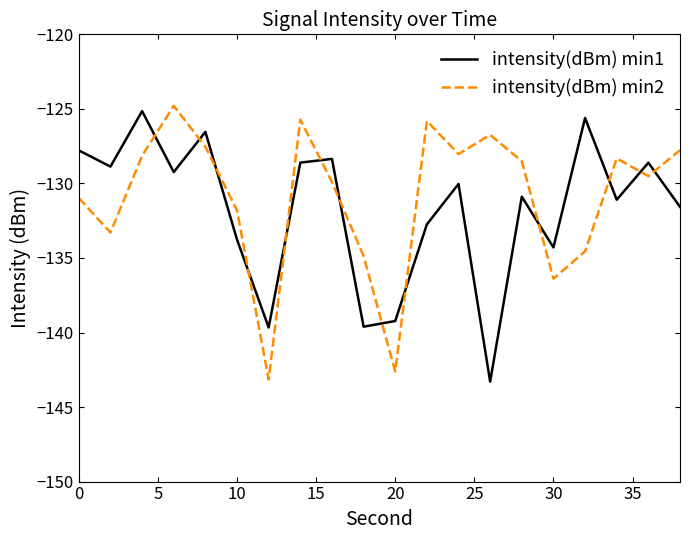

How many times do intensity(dBm) min2 and intensity(dBm) min1 cross each other?

13